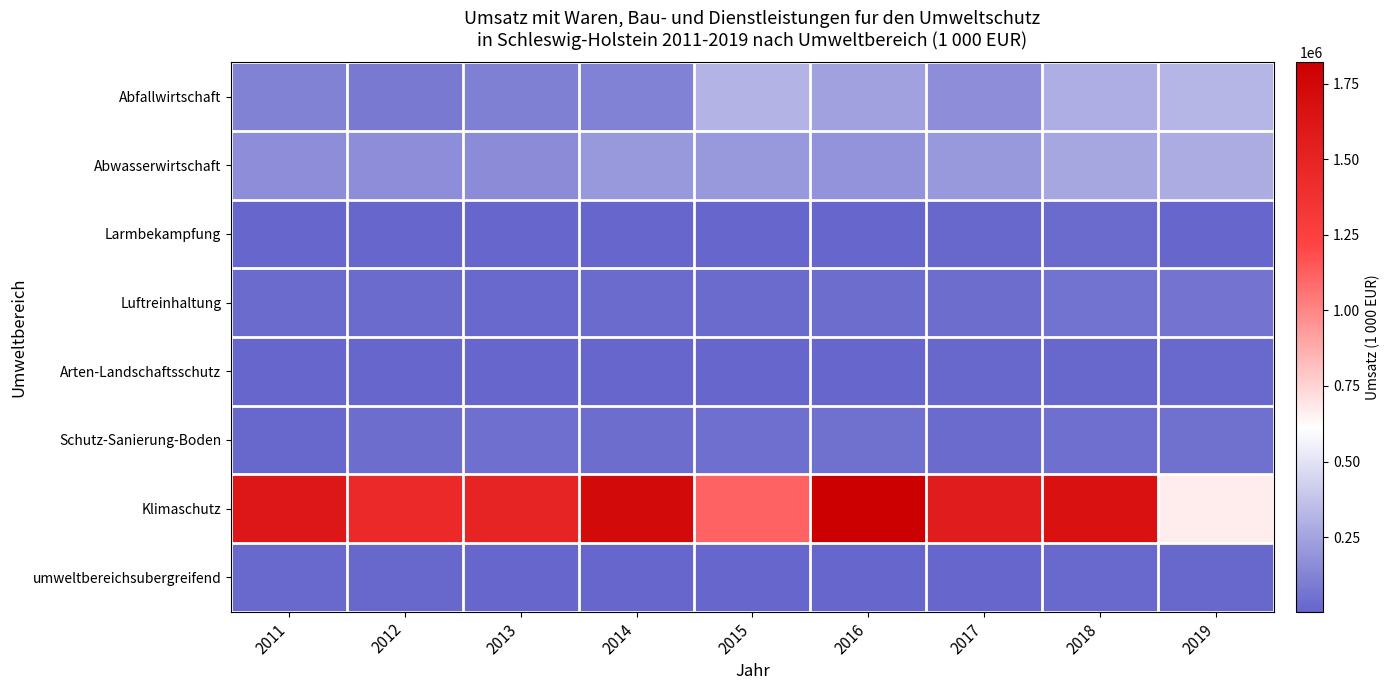

Which label corresponds to the largest value in the chart?

2016